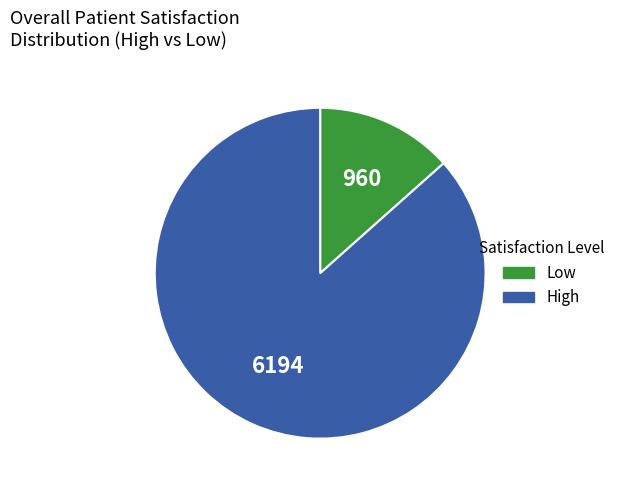

Is there a majority slice in this chart?

Yes